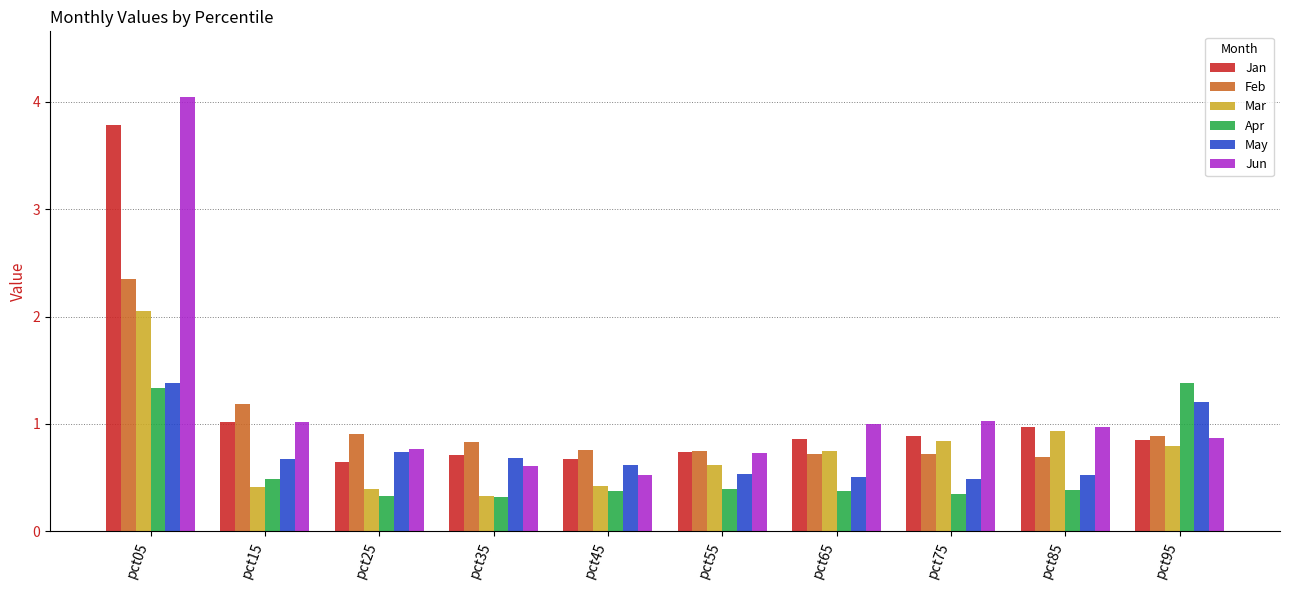

What is the highest value of the Apr series?

1.4